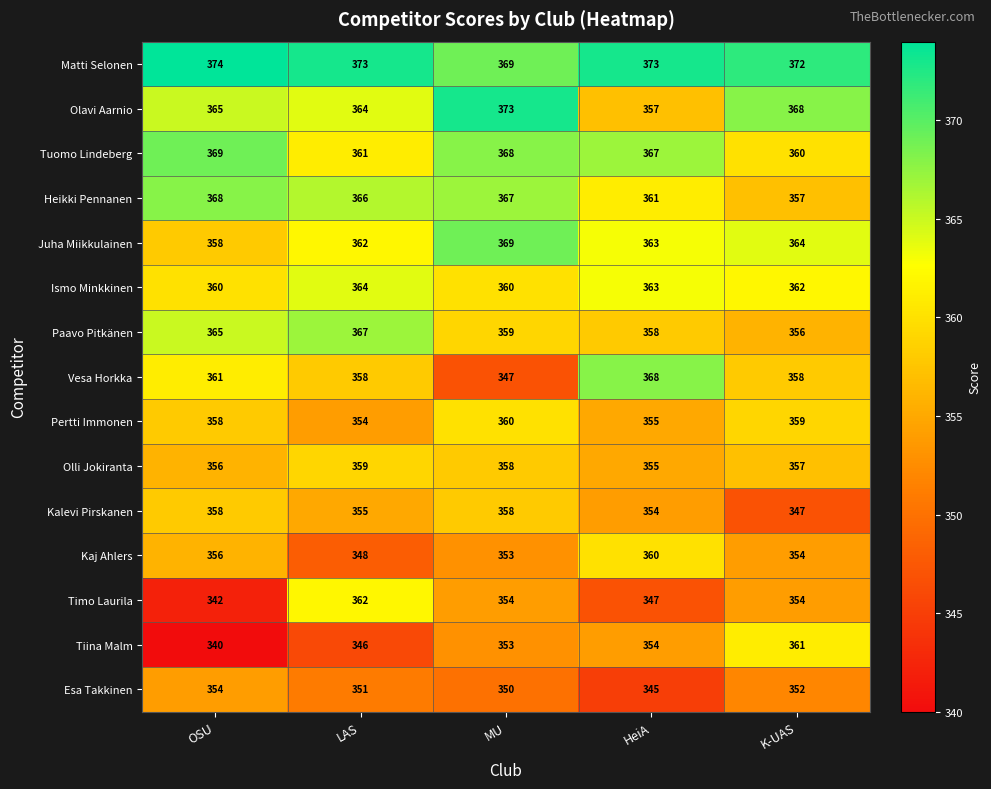

The Esa Takkinen series shows 345 at HeiA. True or false?

True